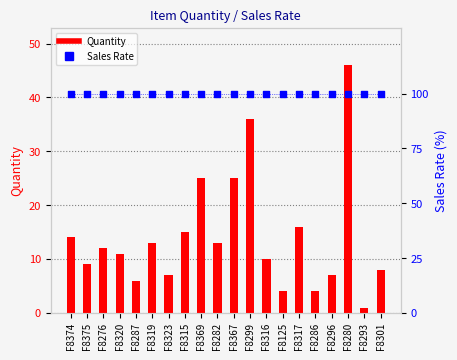

Which series has the widest spread of Y values?

Quantity